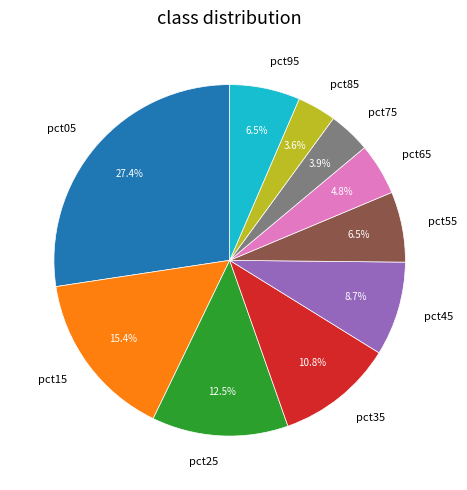

True or false: pct85 accounts for 11% of the total.

False